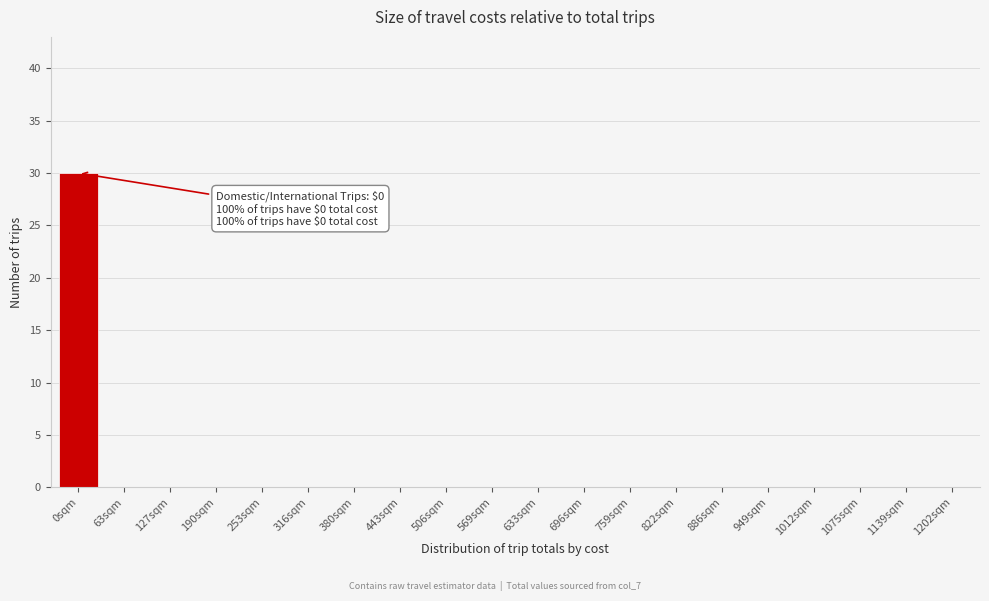

Reading left to right, list all the values displayed in this chart.

0sqm=30	63sqm=0	127sqm=0	190sqm=0	253sqm=0	316sqm=0	380sqm=0	443sqm=0	506sqm=0	569sqm=0	633sqm=0	696sqm=0	759sqm=0	822sqm=0	886sqm=0	949sqm=0	1012sqm=0	1075sqm=0	1139sqm=0	1202sqm=0